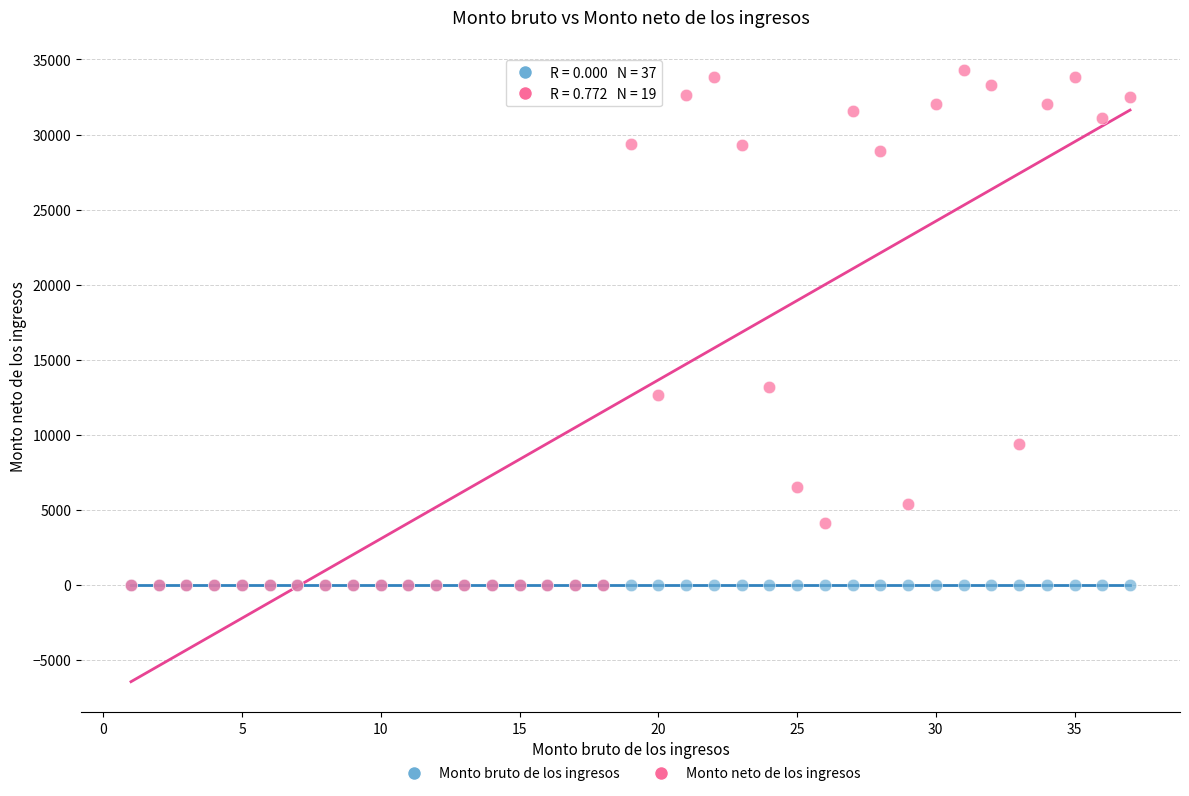

Across all series, what Y value is closest to 17133?

13208